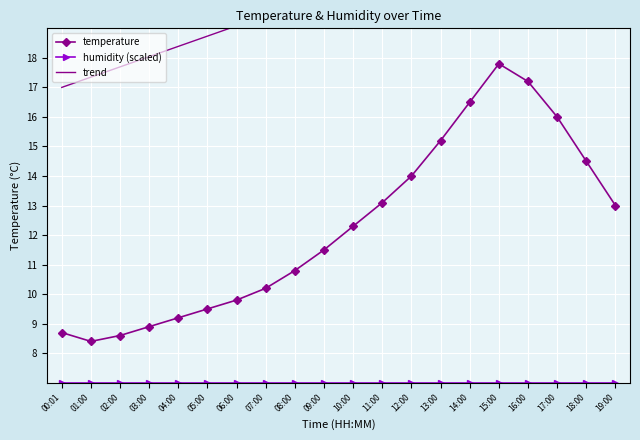

True or false: temperature has a value of 23.1 at 19:00.

False